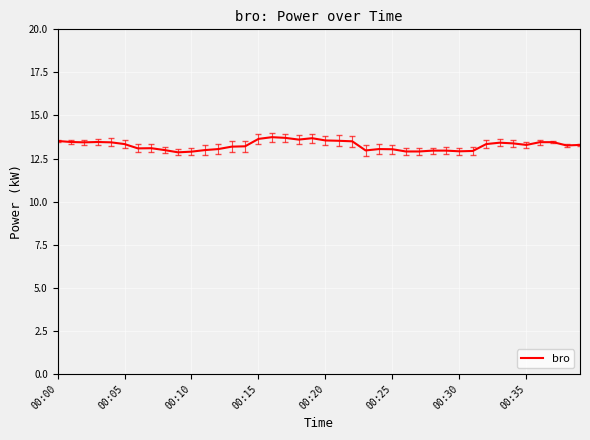

What is the greatest value displayed?

13.7